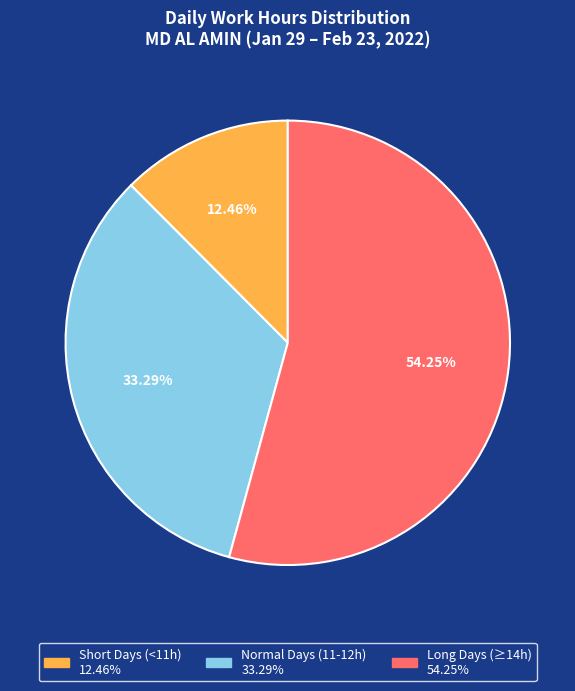

How many slices are in this pie chart?

3